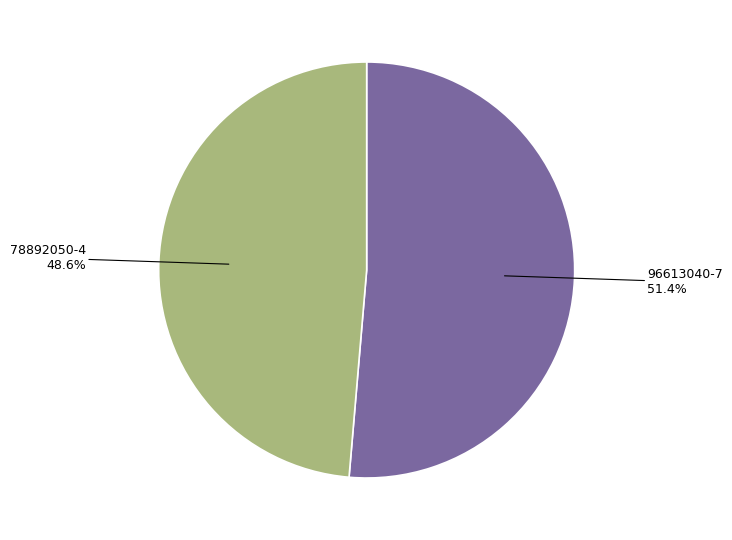

How many segments does this pie chart have?

2